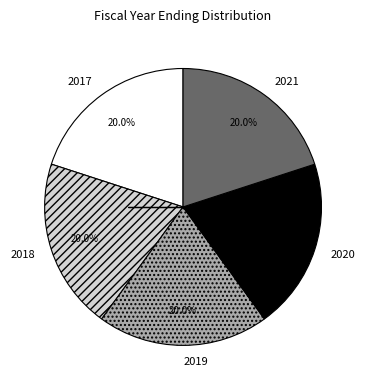

How many segments does this pie chart have?

5